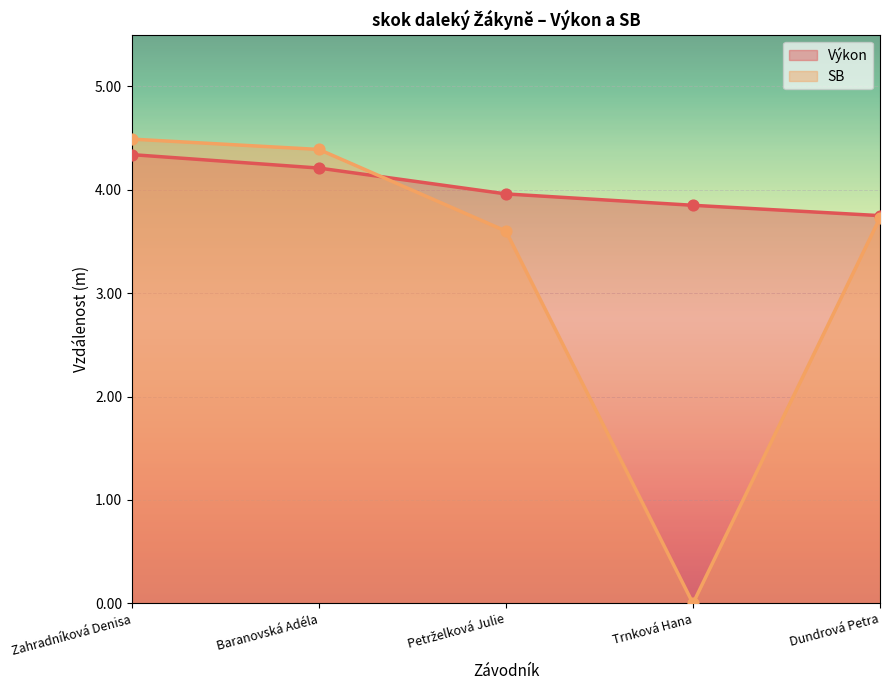

What are all the series names shown in the legend?

Výkon, SB